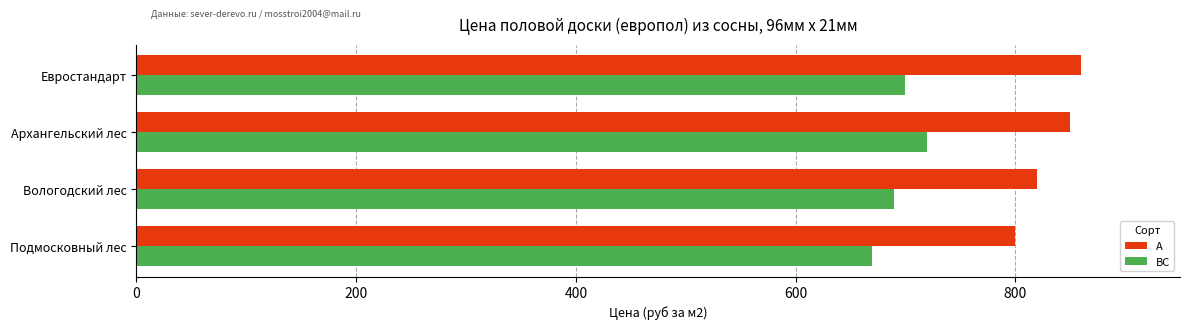

List the series in order of their peak value, lowest first.

ВС, А